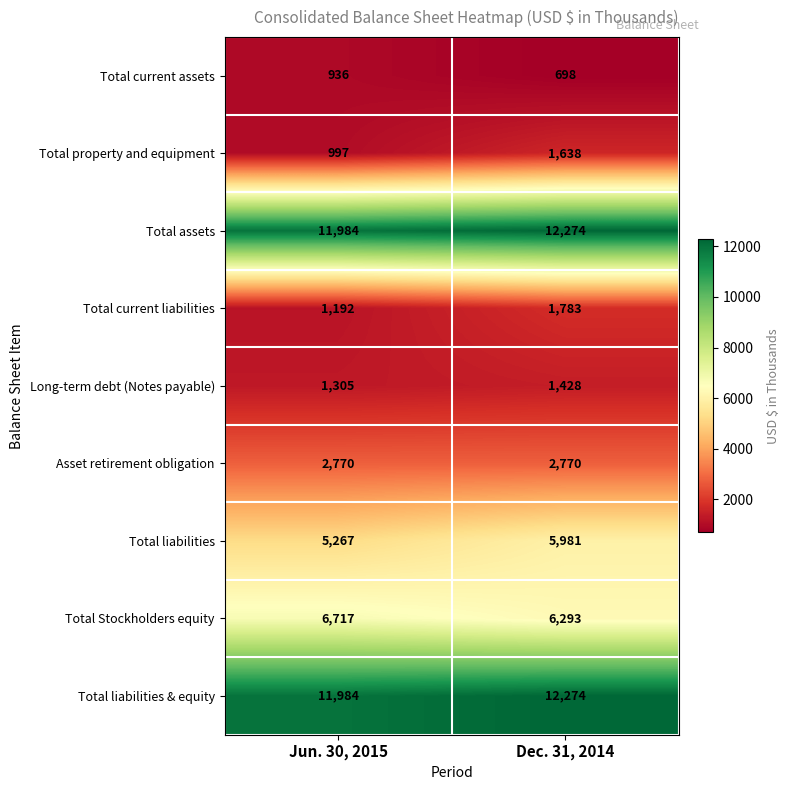

List the labels in order of Total current assets value, largest first.

Jun. 30, 2015, Dec. 31, 2014